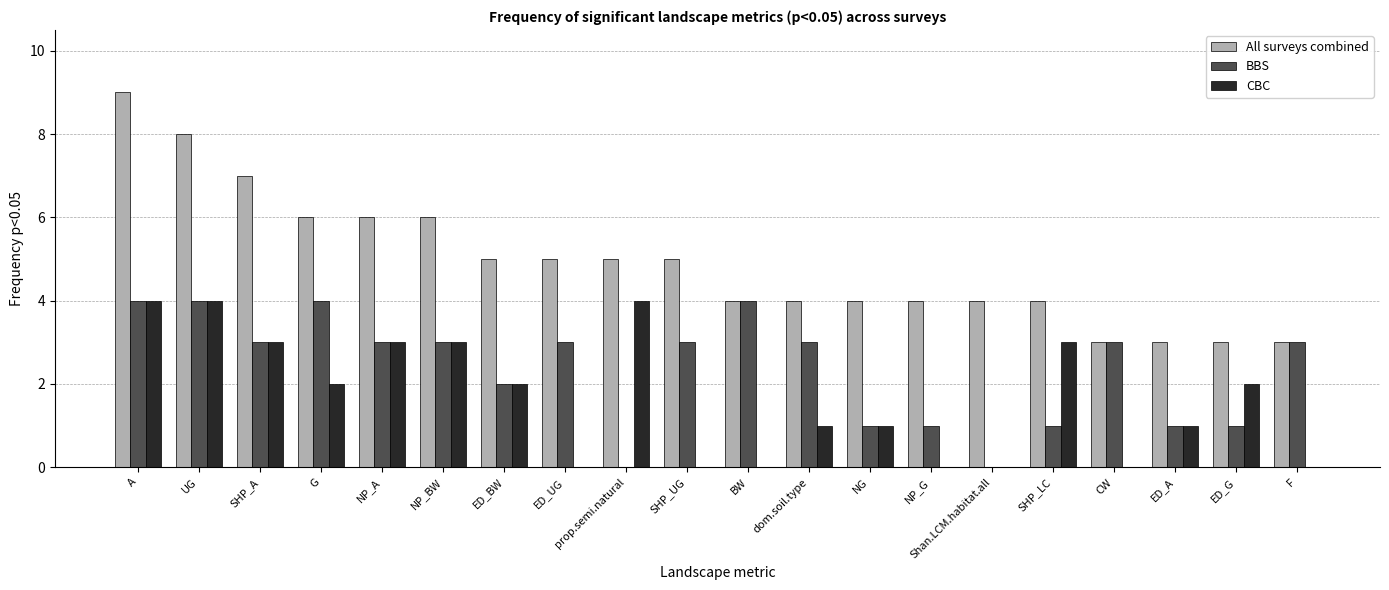

What is the maximum value shown in the chart?

9